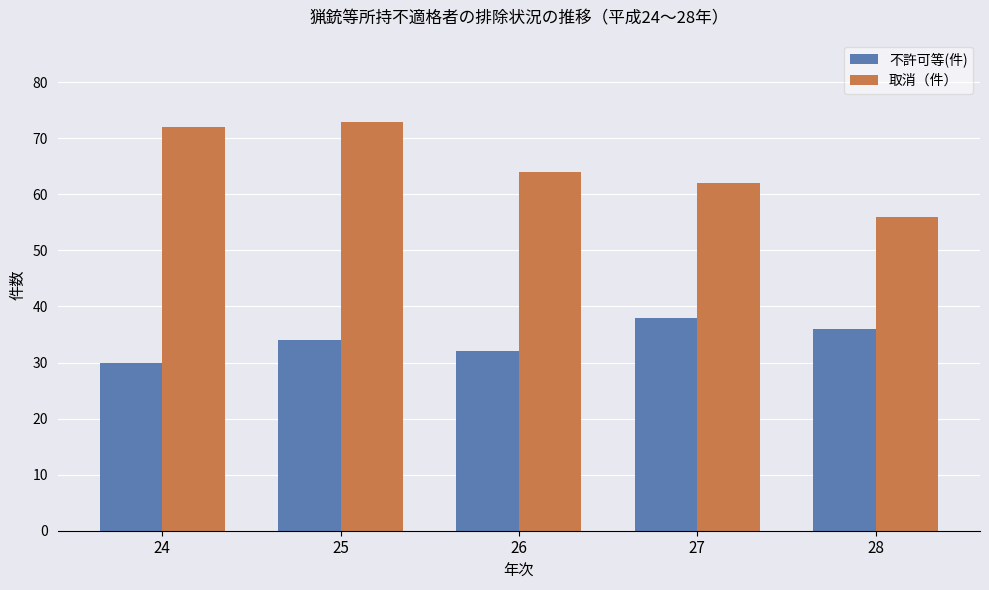

What is the average value of the 取消（件） series?

65